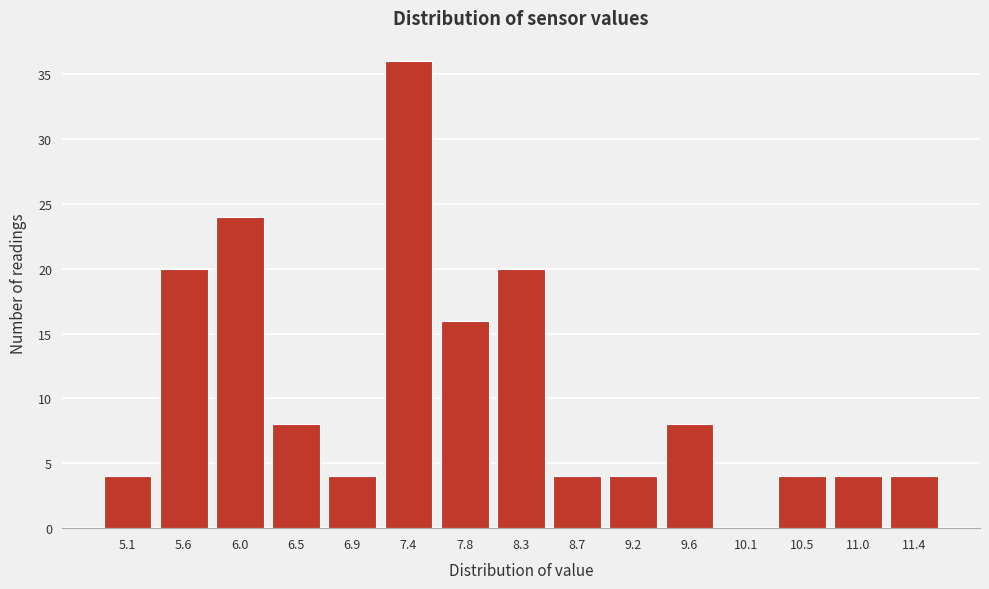

Reading left to right, list all the values displayed in this chart.

5.1=4	5.6=20	6.0=24	6.5=8	6.9=4	7.4=36	7.8=16	8.3=20	8.7=4	9.2=4	9.6=8	10.1=0	10.5=4	11.0=4	11.4=4